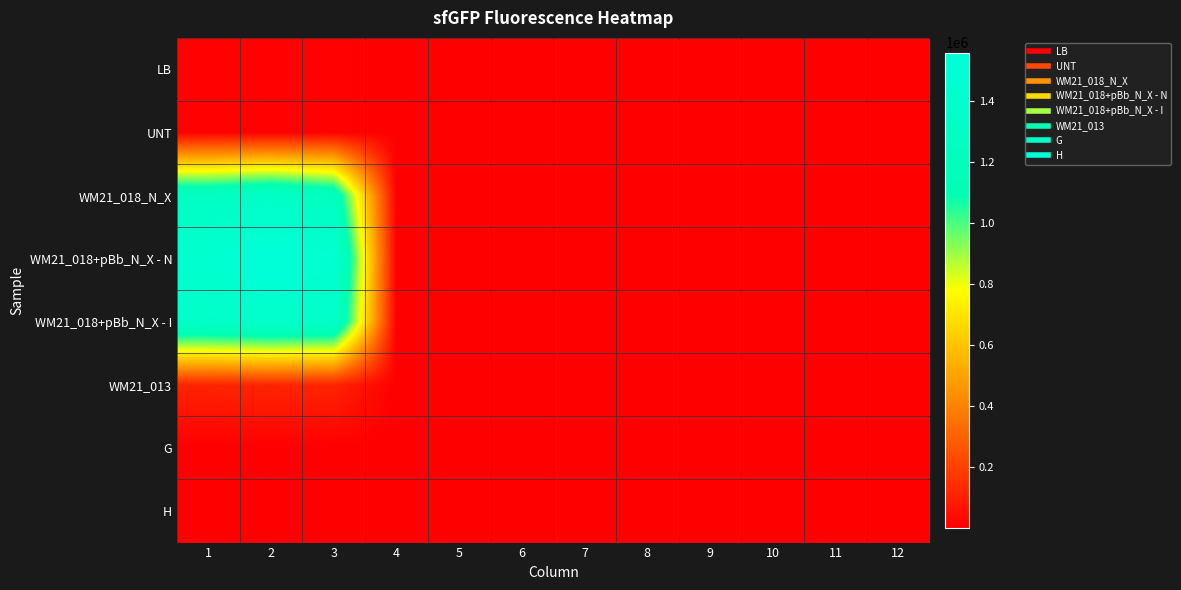

Which series has the widest spread of values?

WM21_018+pBb_N_X - N